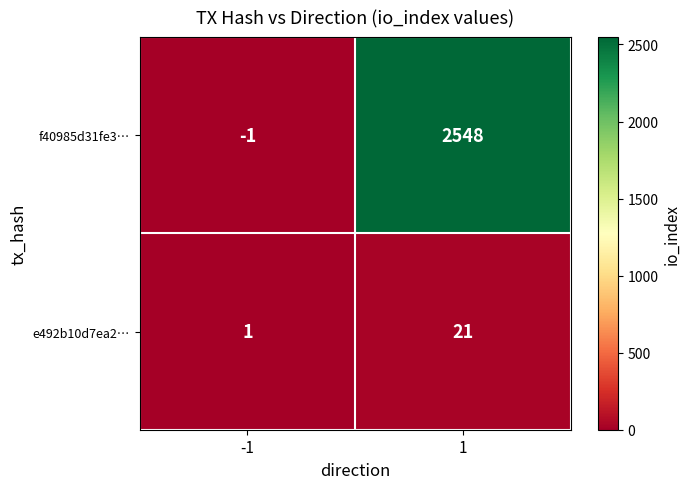

What is the difference between the highest and lowest values at 1?

2527